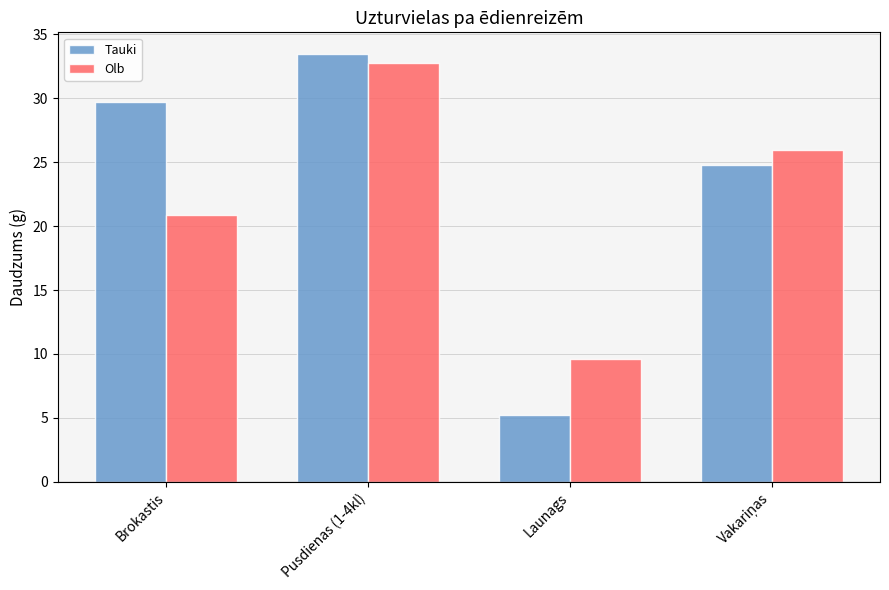

What is the difference between the second highest and second lowest values in the Olb series?

5.0